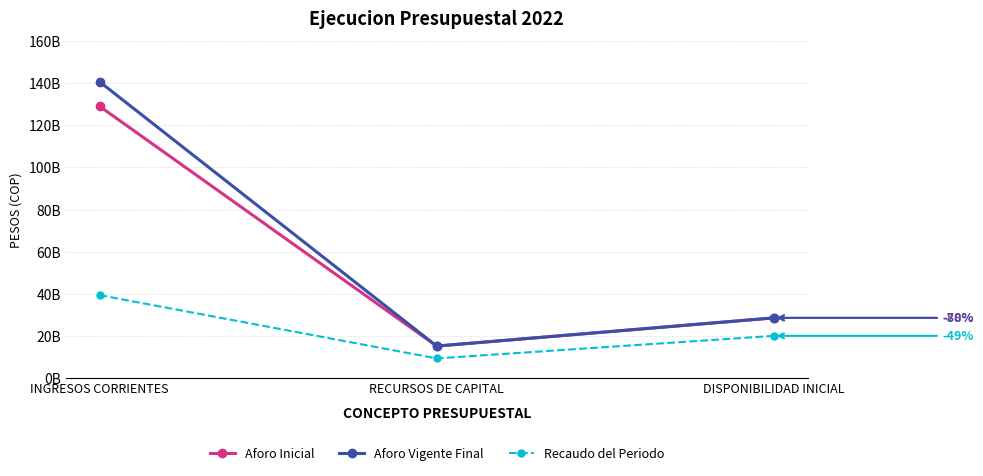

Reading left to right, what are all the values shown in this chart?

Aforo Inicial: 129085683715	15143243000	28539988257
Aforo Vigente Final: 140742334685	15143243000	28539988257
Recaudo del Periodo: 39360818769	9283865435	20000049348